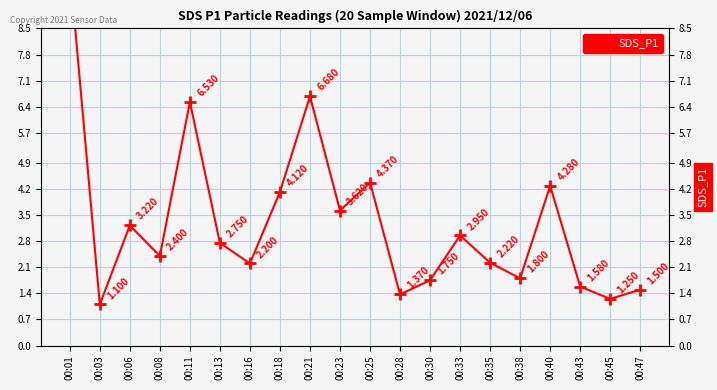

How many data points does each series have?

20